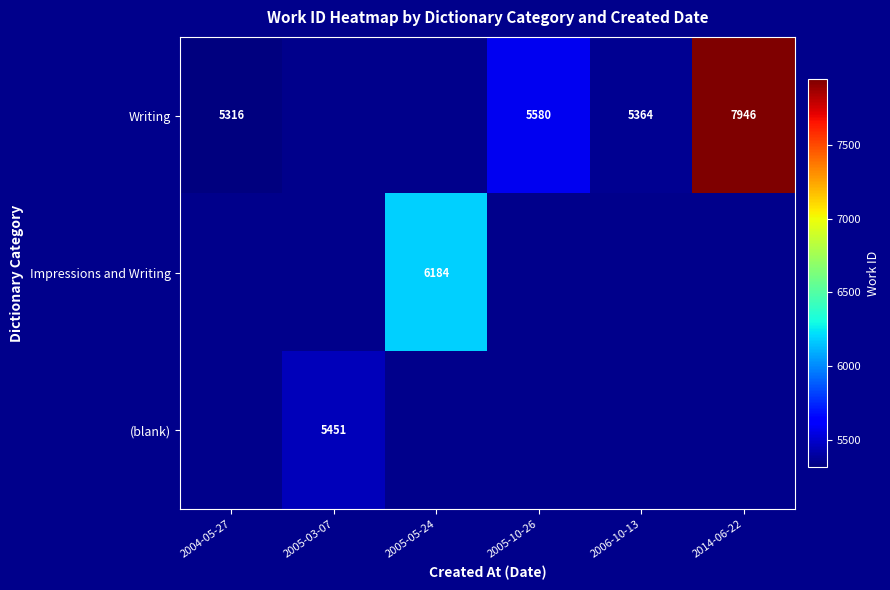

The value of Writing at 2014-06-22 is 7946. True or false?

True